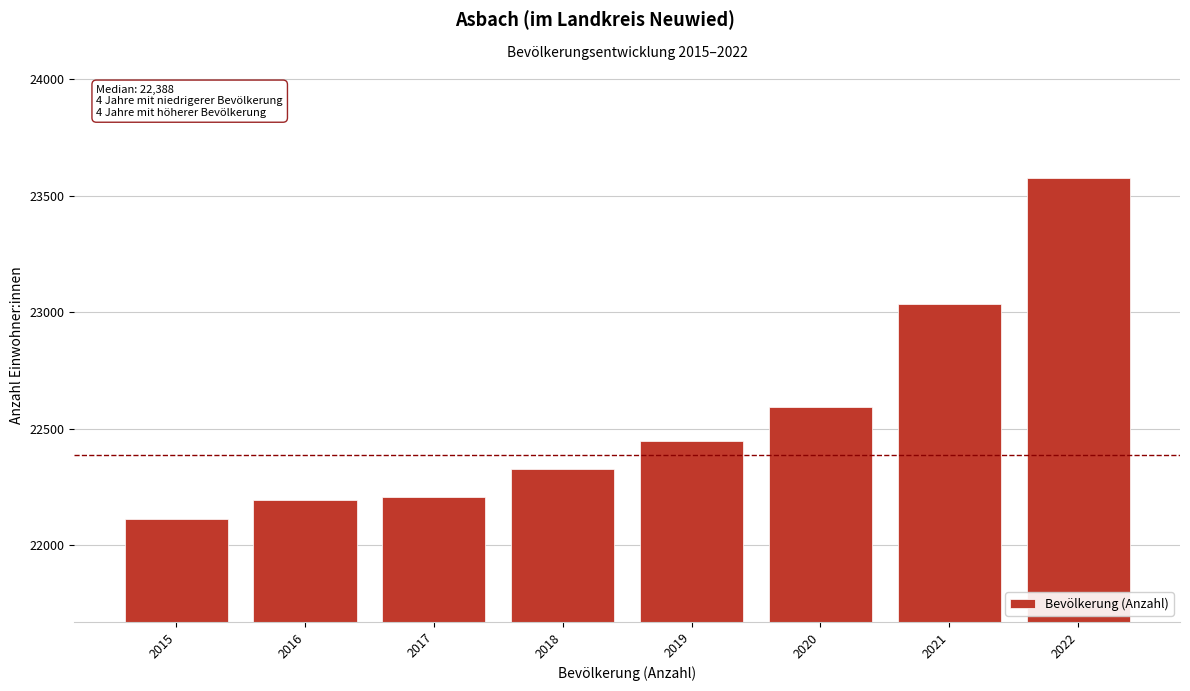

Reading left to right, extract all data points from this chart.

22113	22193	22206	22328	22447	22593	23034	23577